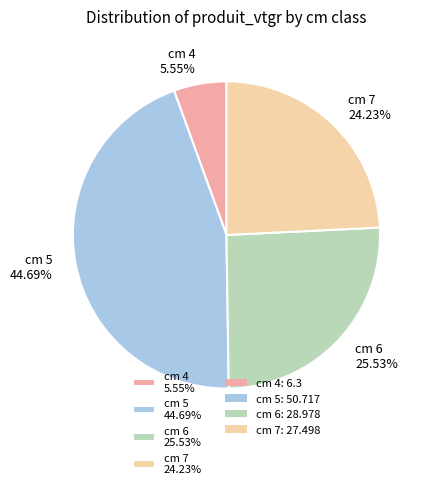

Which category has the biggest portion of the pie?

cm 5 44.69%